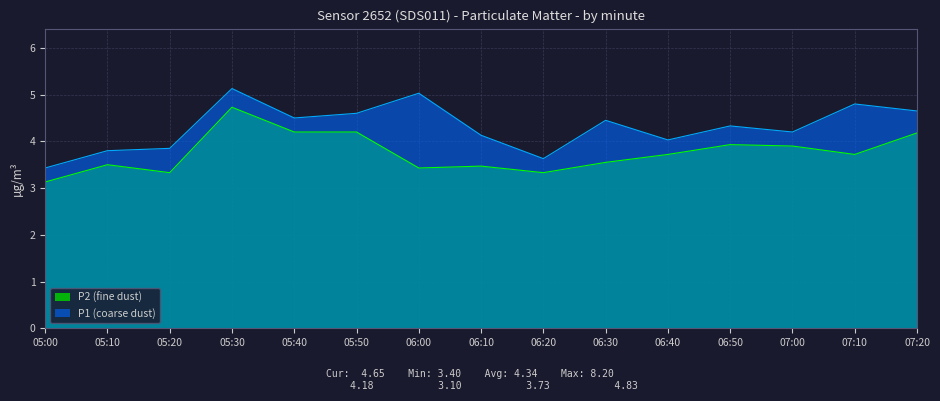

Reading left to right, transcribe all the data shown in this chart.

P1: 05:00=3.4	05:10=3.8	05:20=3.9	05:30=5.1	05:40=4.5	05:50=4.6	06:00=5.0	06:10=4.1	06:20=3.6	06:30=4.5	06:40=4.0	06:50=4.3	07:00=4.2	07:10=4.8	07:20=4.7
P2: 05:00=3.1	05:10=3.5	05:20=3.3	05:30=4.7	05:40=4.2	05:50=4.2	06:00=3.4	06:10=3.5	06:20=3.3	06:30=3.5	06:40=3.7	06:50=3.9	07:00=3.9	07:10=3.7	07:20=4.2